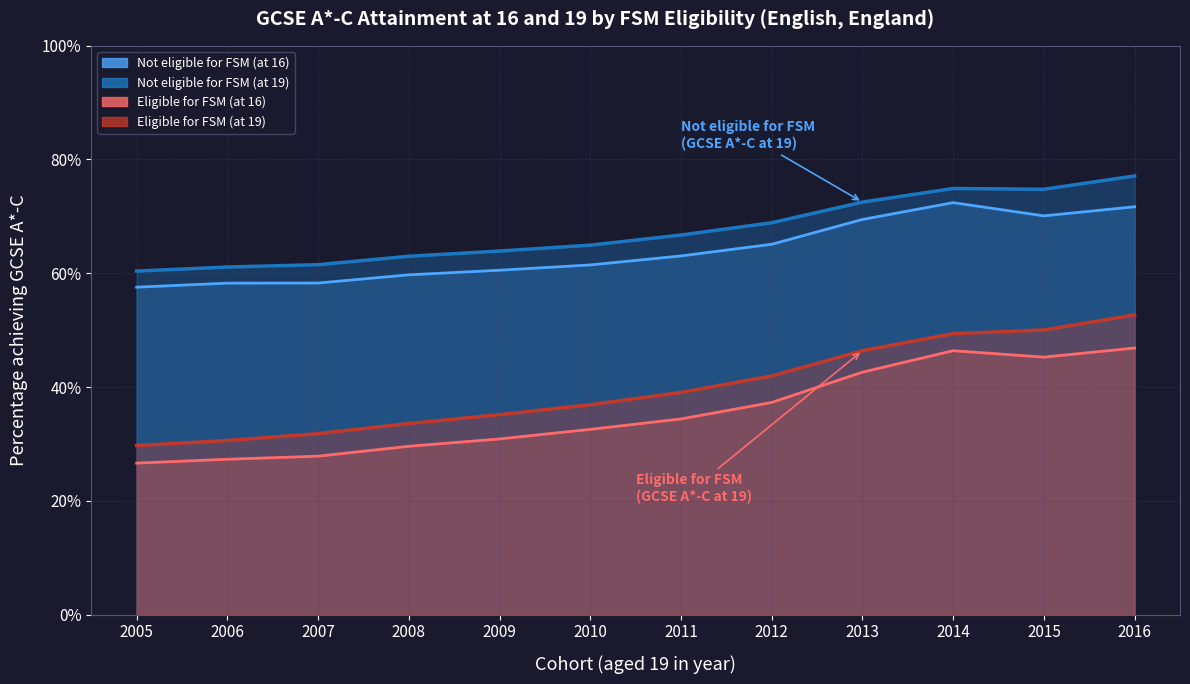

How many series are shown in this chart?

4